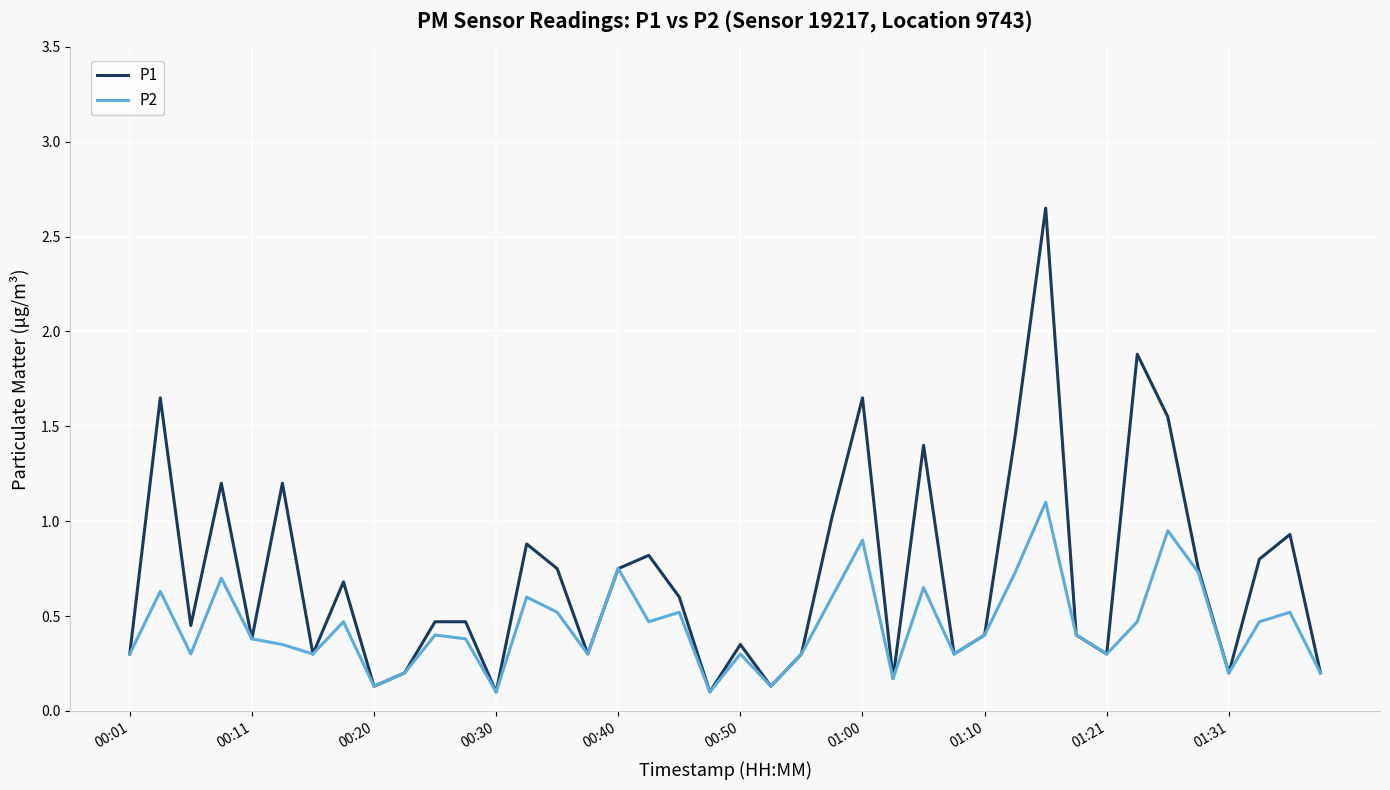

What is the highest value of the P2 series?

1.1